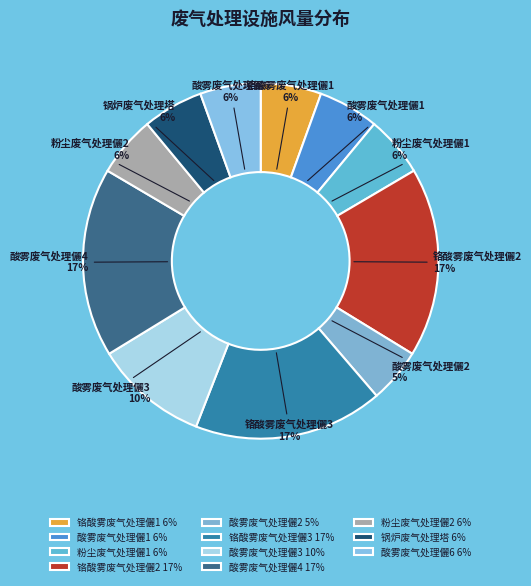

To the nearest percent, what is the difference between the largest and smallest slice percentages?

12%